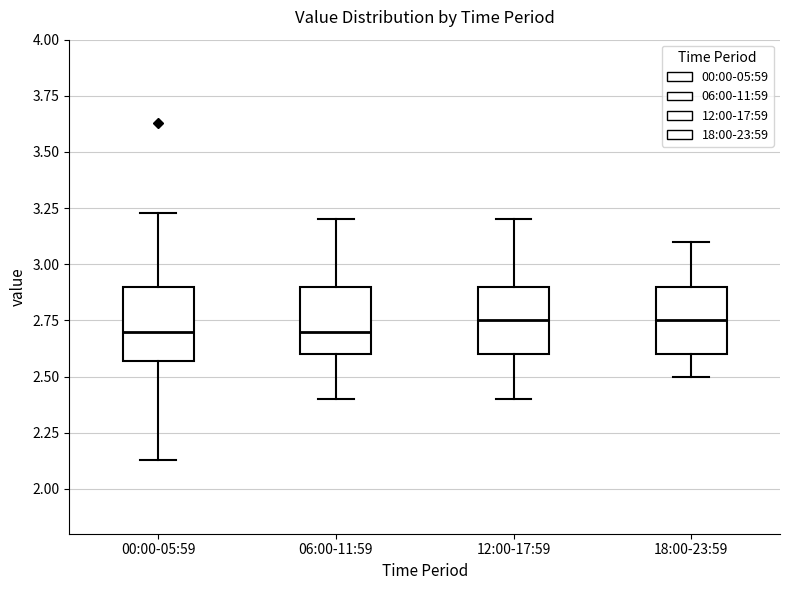

Where does the lower whisker of the box for 00:00-05:59 end on the y-axis? The values are not printed on the chart, so give them approximately, as read against the axis.

2.15